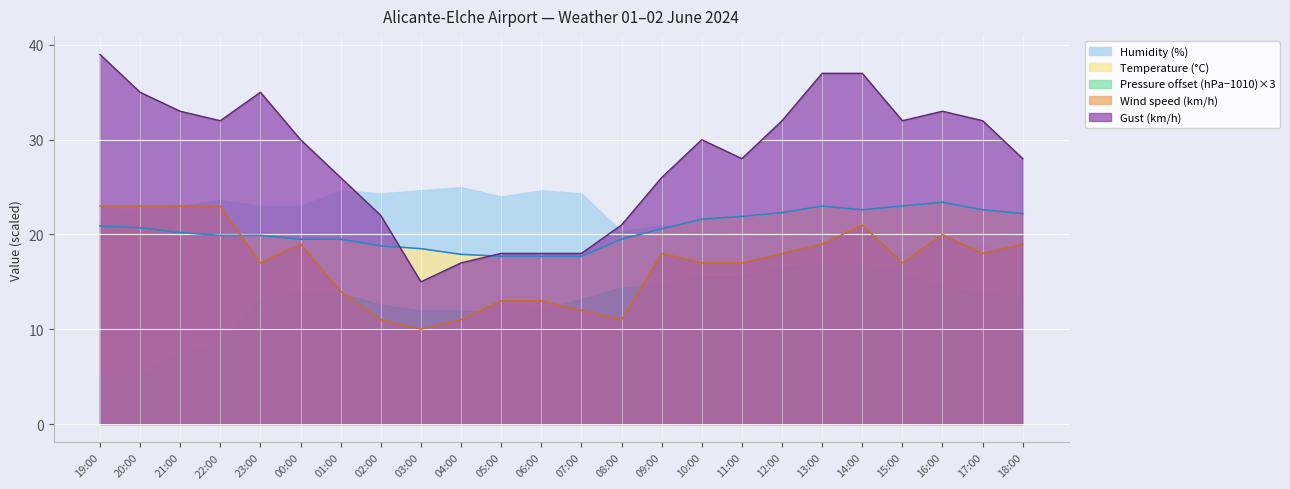

At 11:00, list the series in order from smallest to largest.

Pressure offset (hPa−1010)×3, Wind speed (km/h), Humidity (%), Temperature (°C), Gust (km/h)